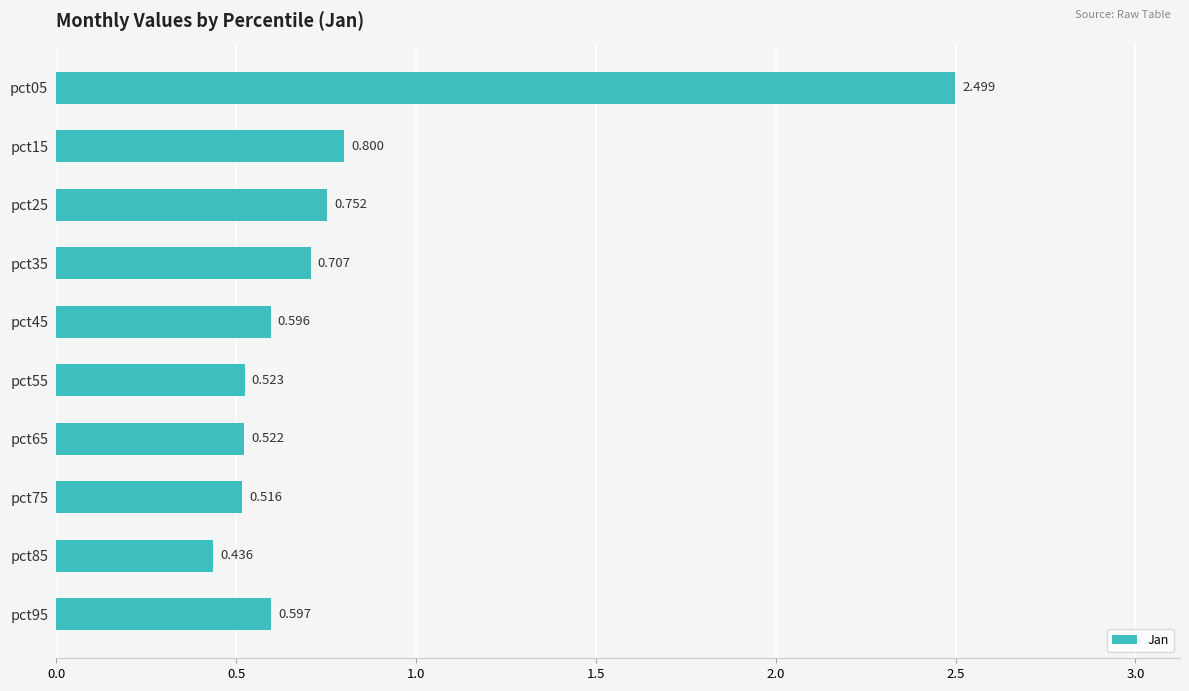

Where is the data nearest to the value 1?

pct15